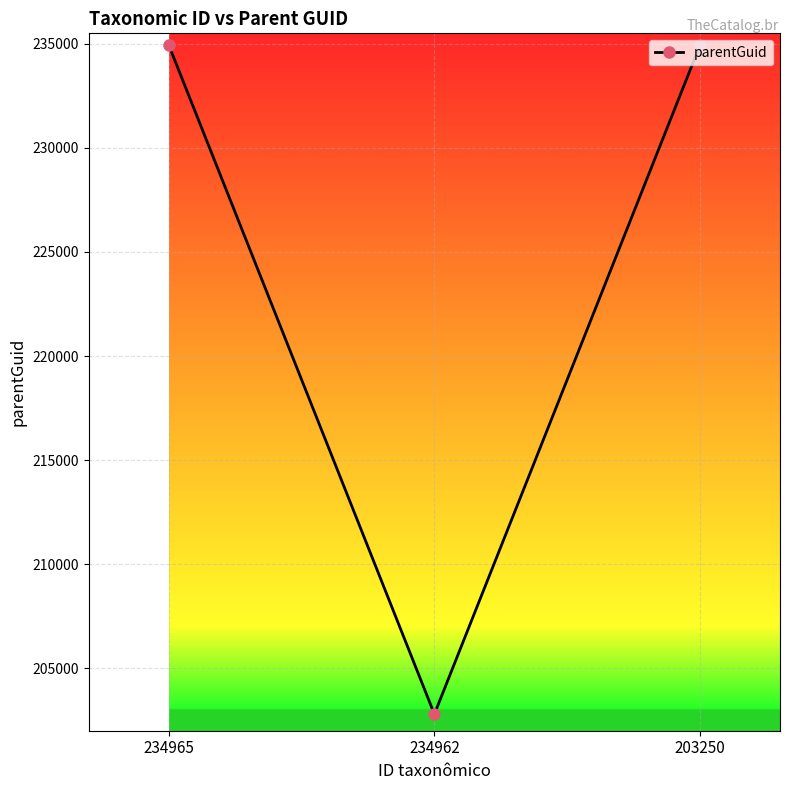

Is it true that the value at 203250 is 234962?

True